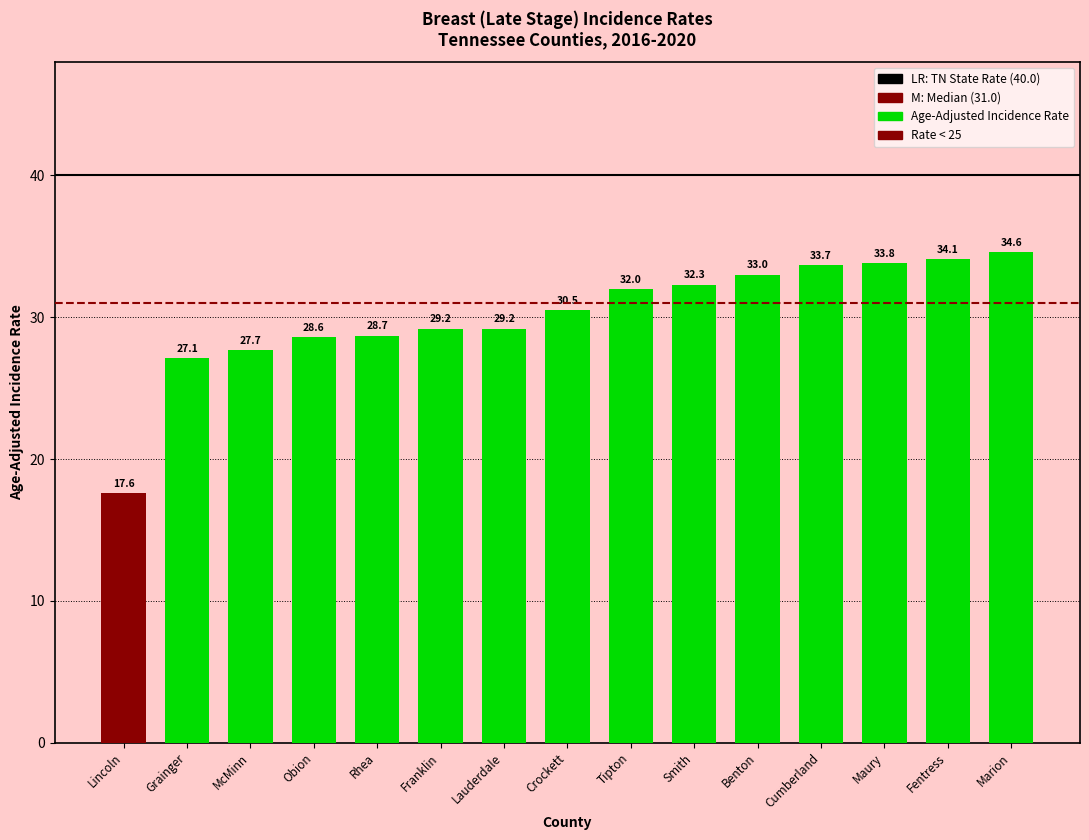

What is the change in value from Benton to Marion?

+1.6